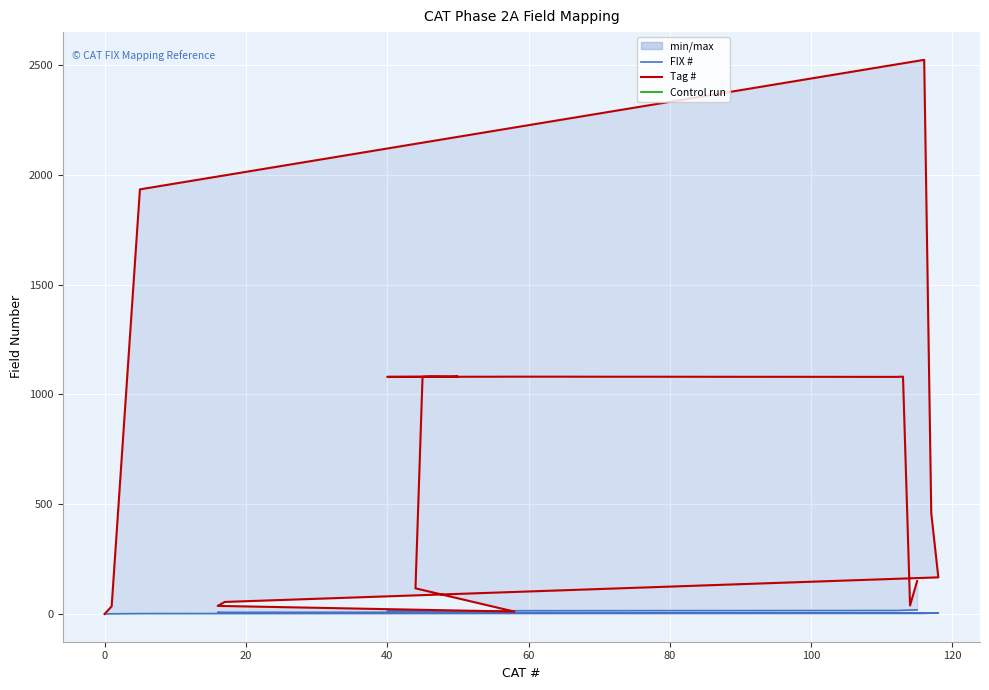

True or false: FIX # and Tag # cross at least once.

False